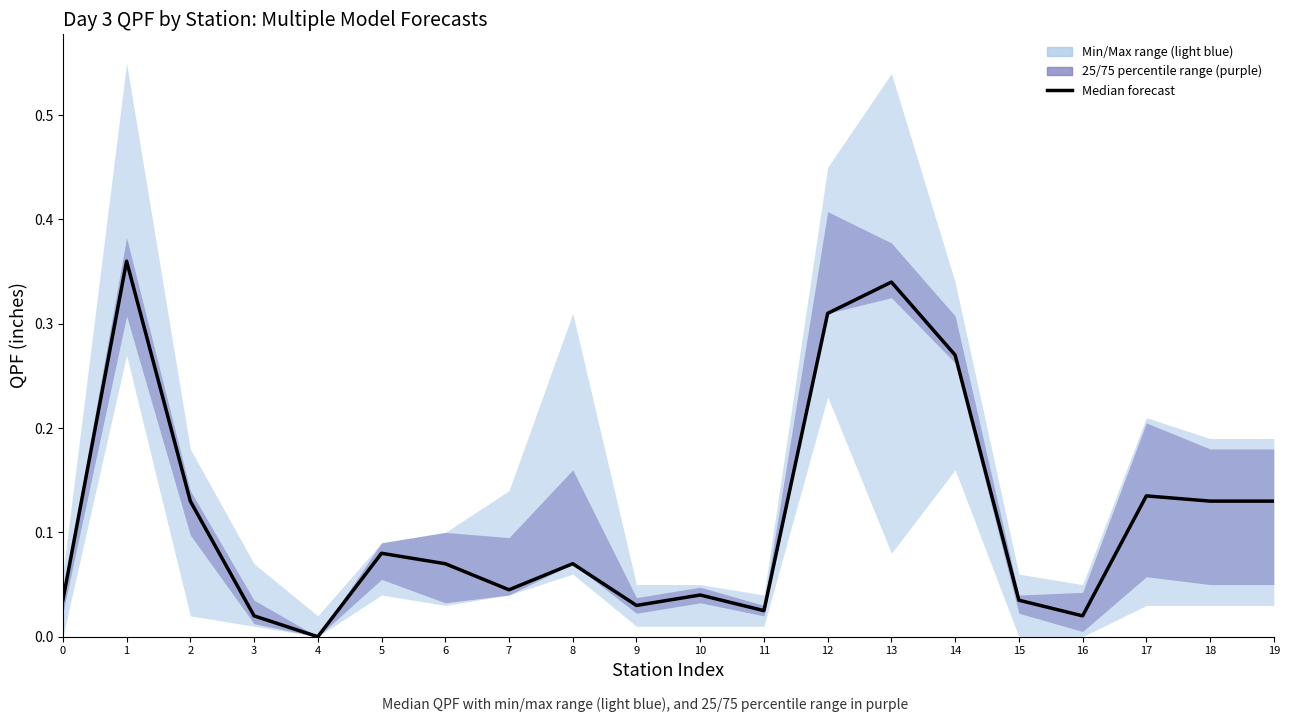

True or false: the data shows 0.1 at 17.

True